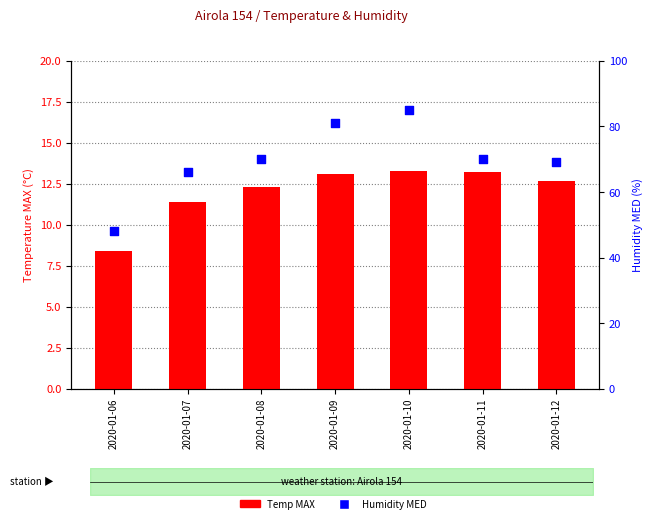

At which category is the sum across all series the highest?

2020-01-10